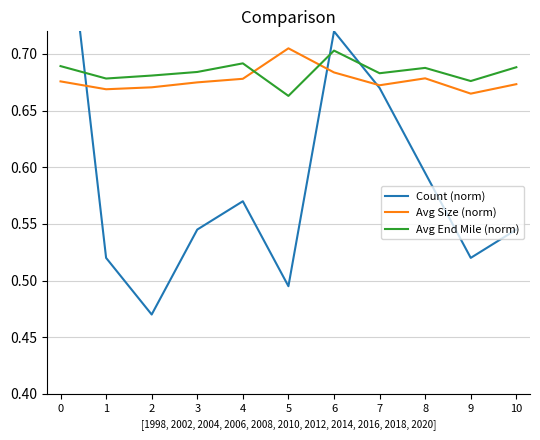

What is the value of the Avg End Mile (norm) point at the 2nd from the left?

0.7